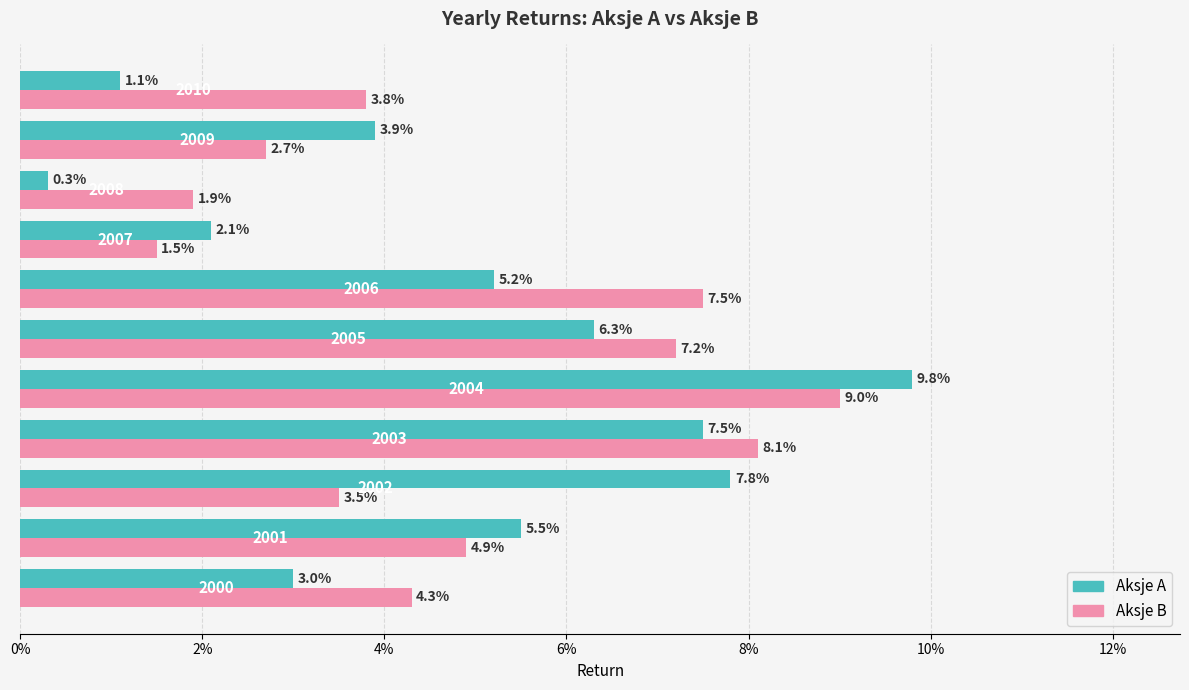

What are all the series names shown in the legend?

Aksje A, Aksje B